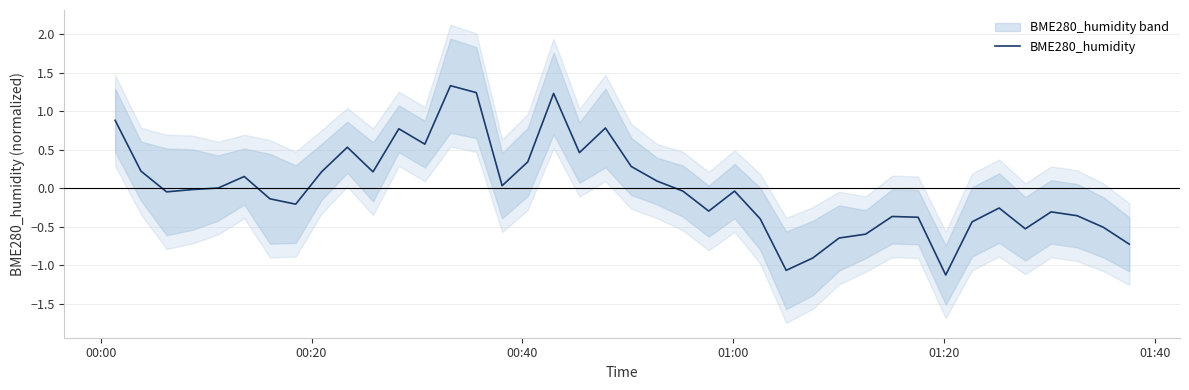

How many positive values are there?

18